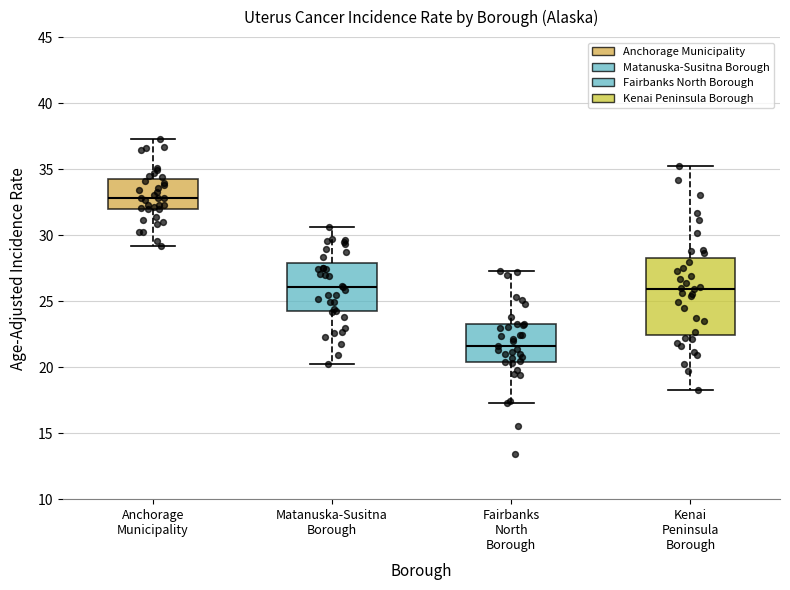

Comparing the boxes themselves (not the whiskers), which one is the tallest?

Kenai Peninsula Borough